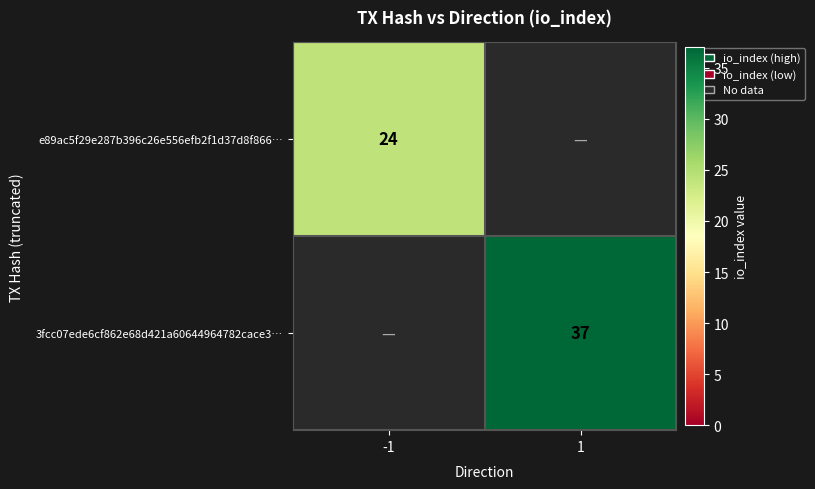

Between -1 and 1, which is larger?

1